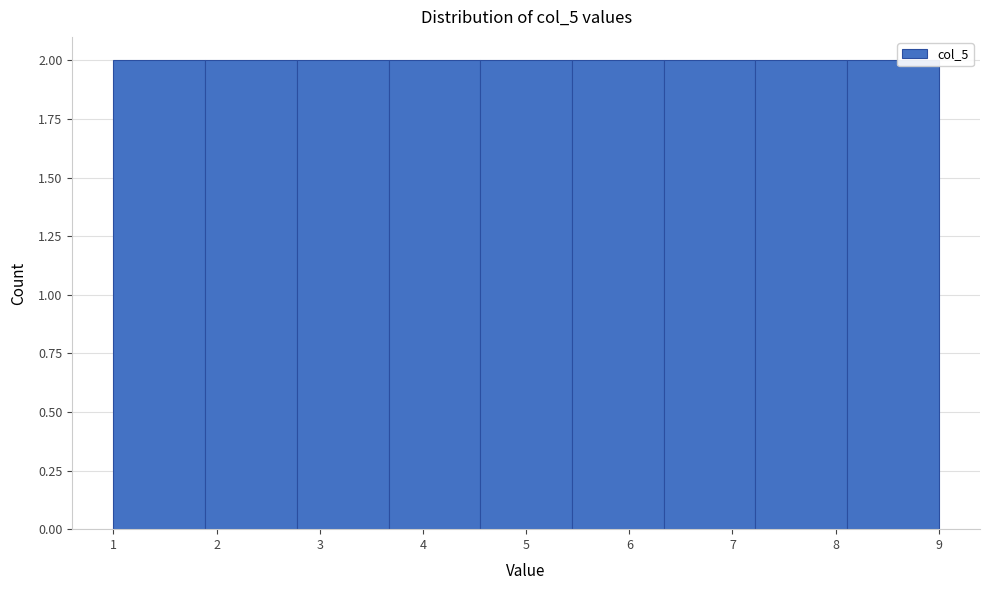

Reading left to right, list every bar in this chart as the range it spans on the x-axis followed by its height. Neither the bar edges nor the heights are printed on the chart, so give them approximately, as read against the axes.

1.0 to 1.9: 2
1.9 to 2.8: 2
2.8 to 3.7: 2
3.7 to 4.6: 2
4.6 to 5.4: 2
5.4 to 6.3: 2
6.3 to 7.2: 2
7.2 to 8.1: 2
8.1 to 9.0: 2